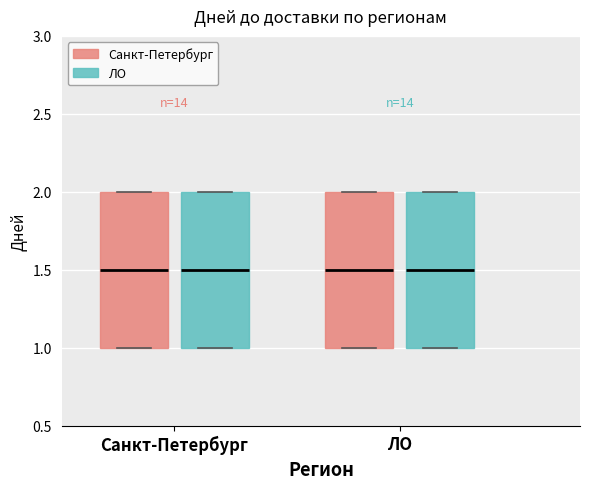

Reading left to right, read every box against the y-axis: the position of its median line, the range the box covers, and the ends of its whiskers. The values are not printed on the chart, so give them approximately, as read against the axis.

Санкт-Петербург (Санкт-Петербург): median 1.5, box 1.0 to 2.0, whiskers 1.0 to 2.0
Санкт-Петербург (ЛО): median 1.5, box 1.0 to 2.0, whiskers 1.0 to 2.0
ЛО (Санкт-Петербург): median 1.5, box 1.0 to 2.0, whiskers 1.0 to 2.0
ЛО (ЛО): median 1.5, box 1.0 to 2.0, whiskers 1.0 to 2.0